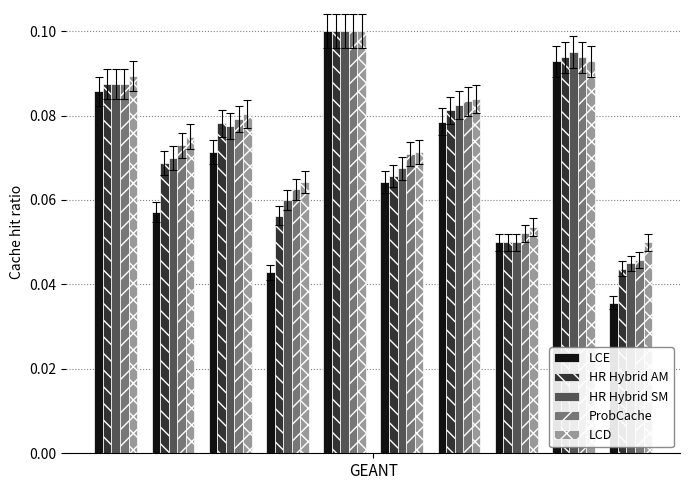

How many LCD values are between 0 and 1?

10